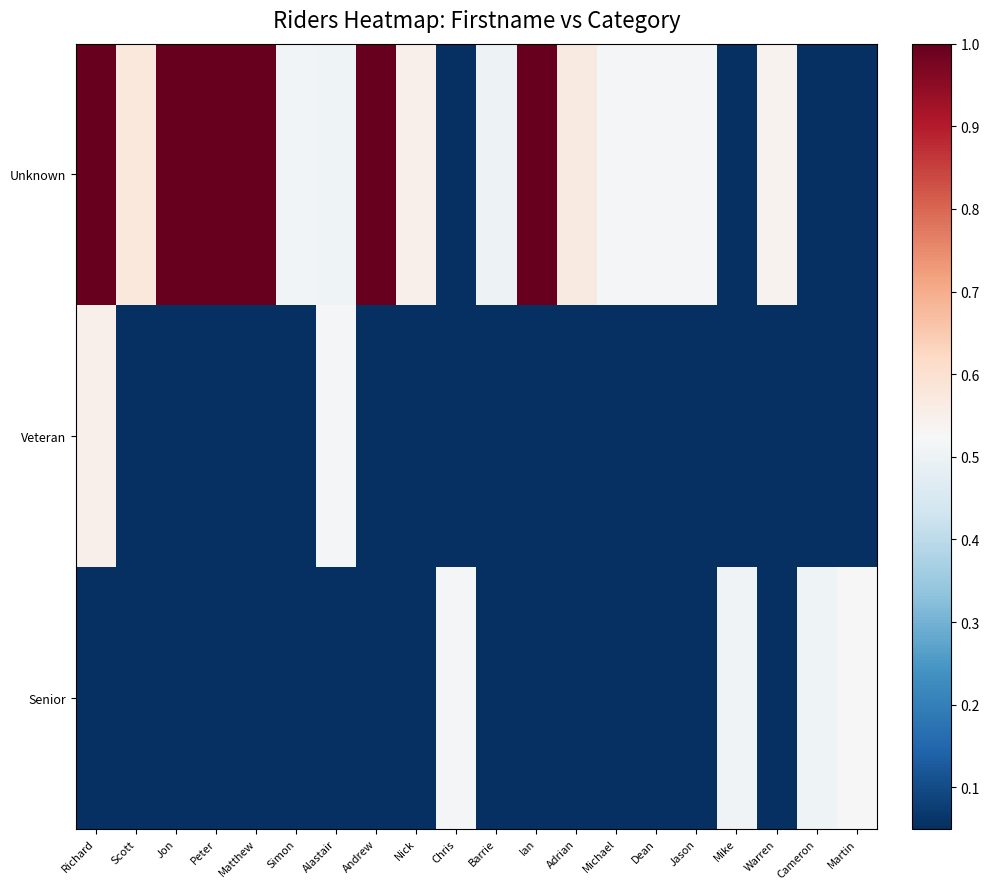

Rank the series by their maximum value, from lowest to highest.

Senior, Veteran, Unknown